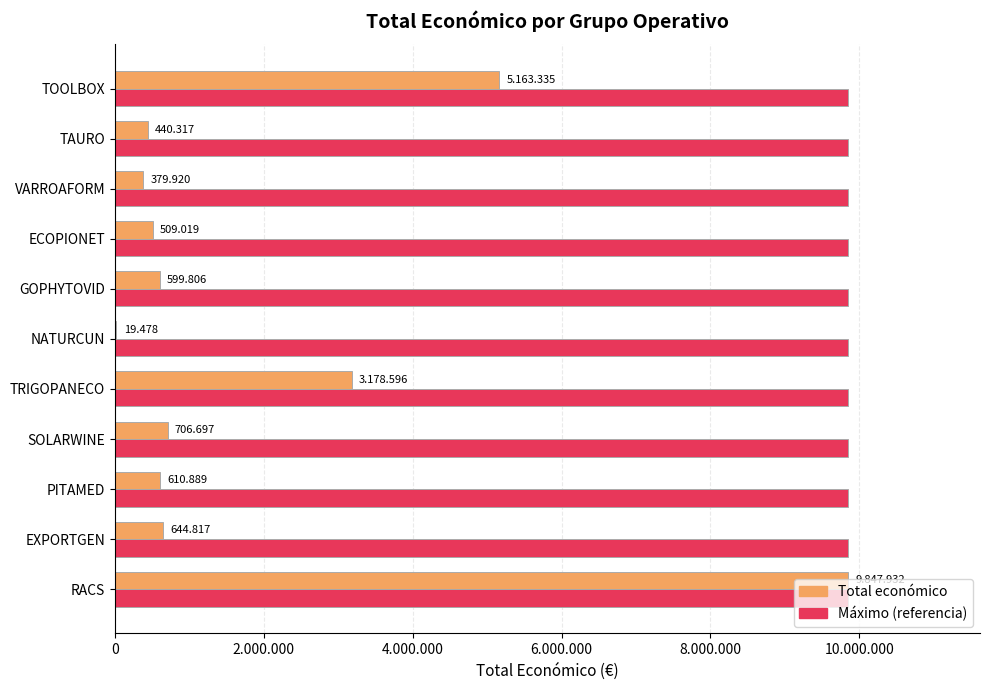

What are all the series names shown in the legend?

Total económico, Máximo (referencia)